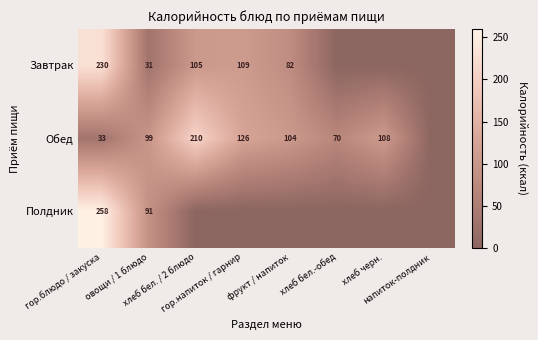

At how many categories does at least one series exceed 196?

2